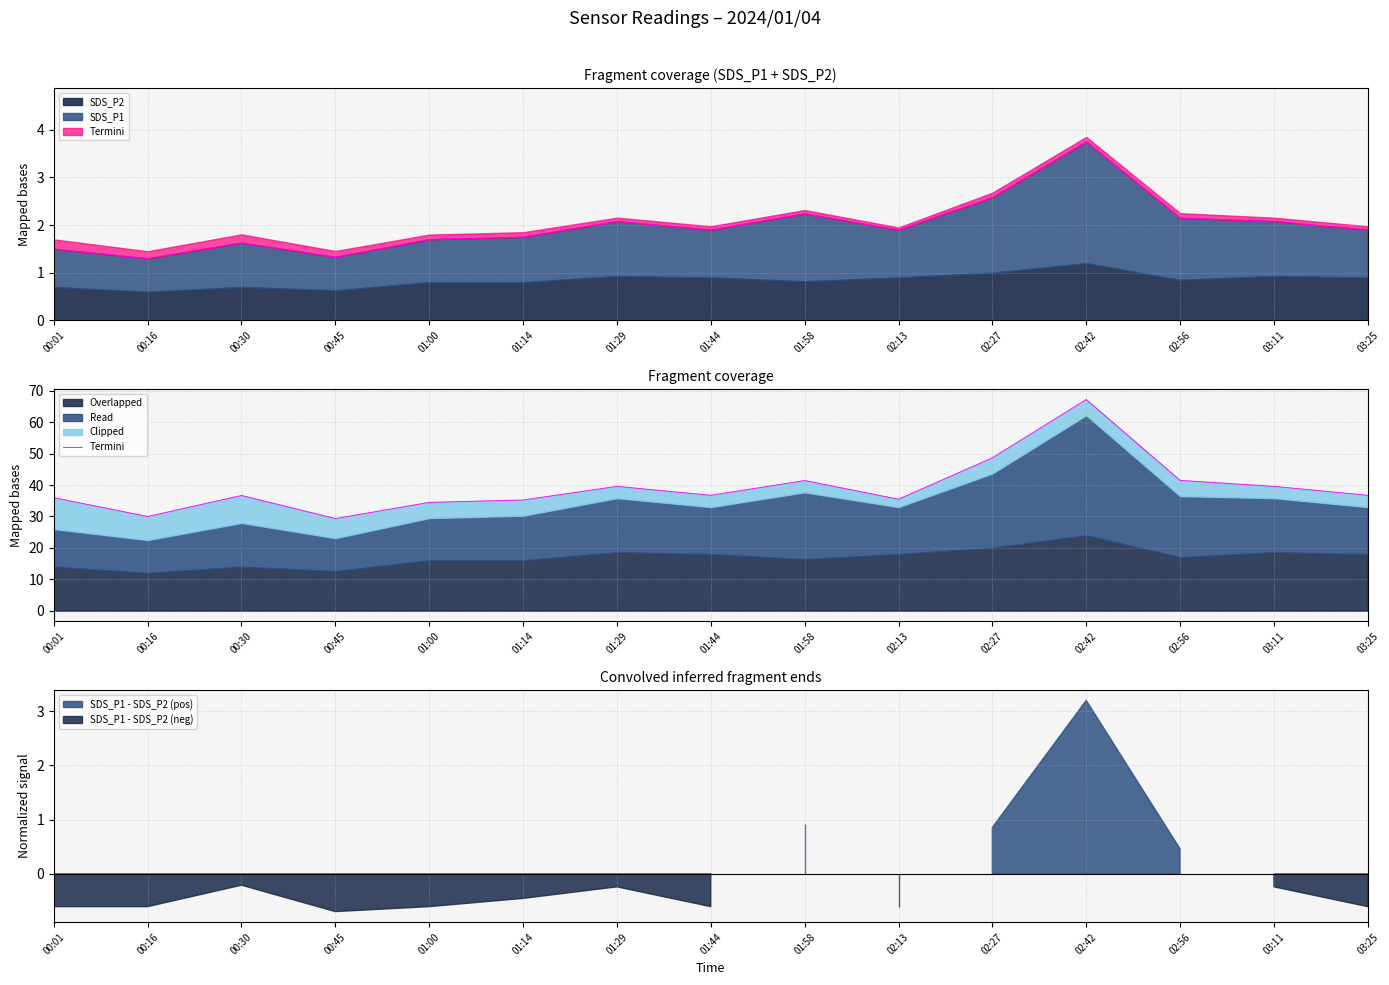

How many values exceed 36?

9